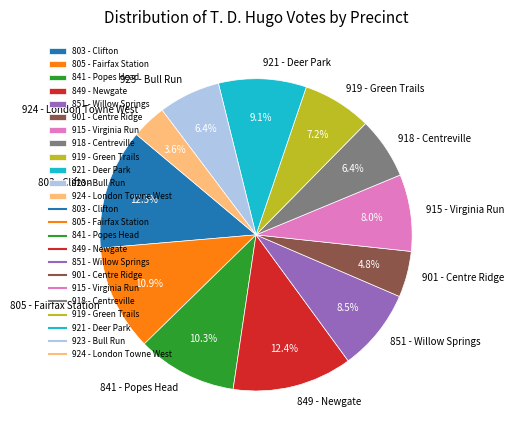

What is the ratio of the value at 919 - Green Trails to the value at 918 - Centreville?

1.1